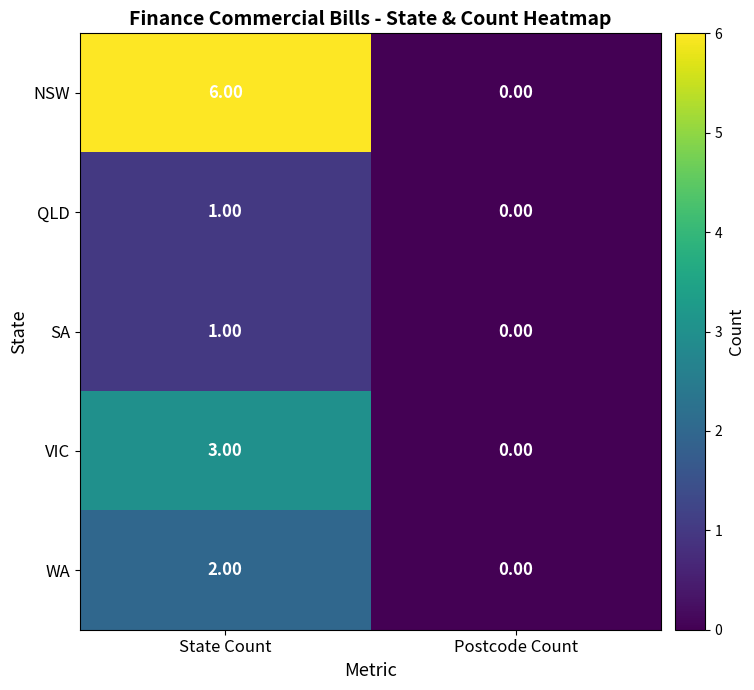

At which category does the chart reach its minimum across all series?

Postcode Count